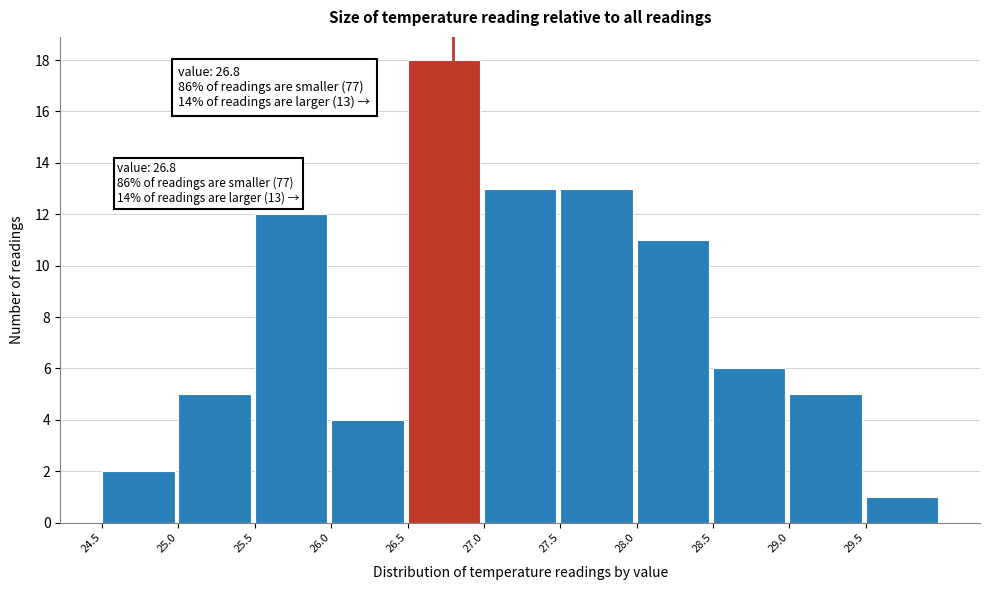

Over which range of the x-axis is the bar tallest?

26.5 to 27.0